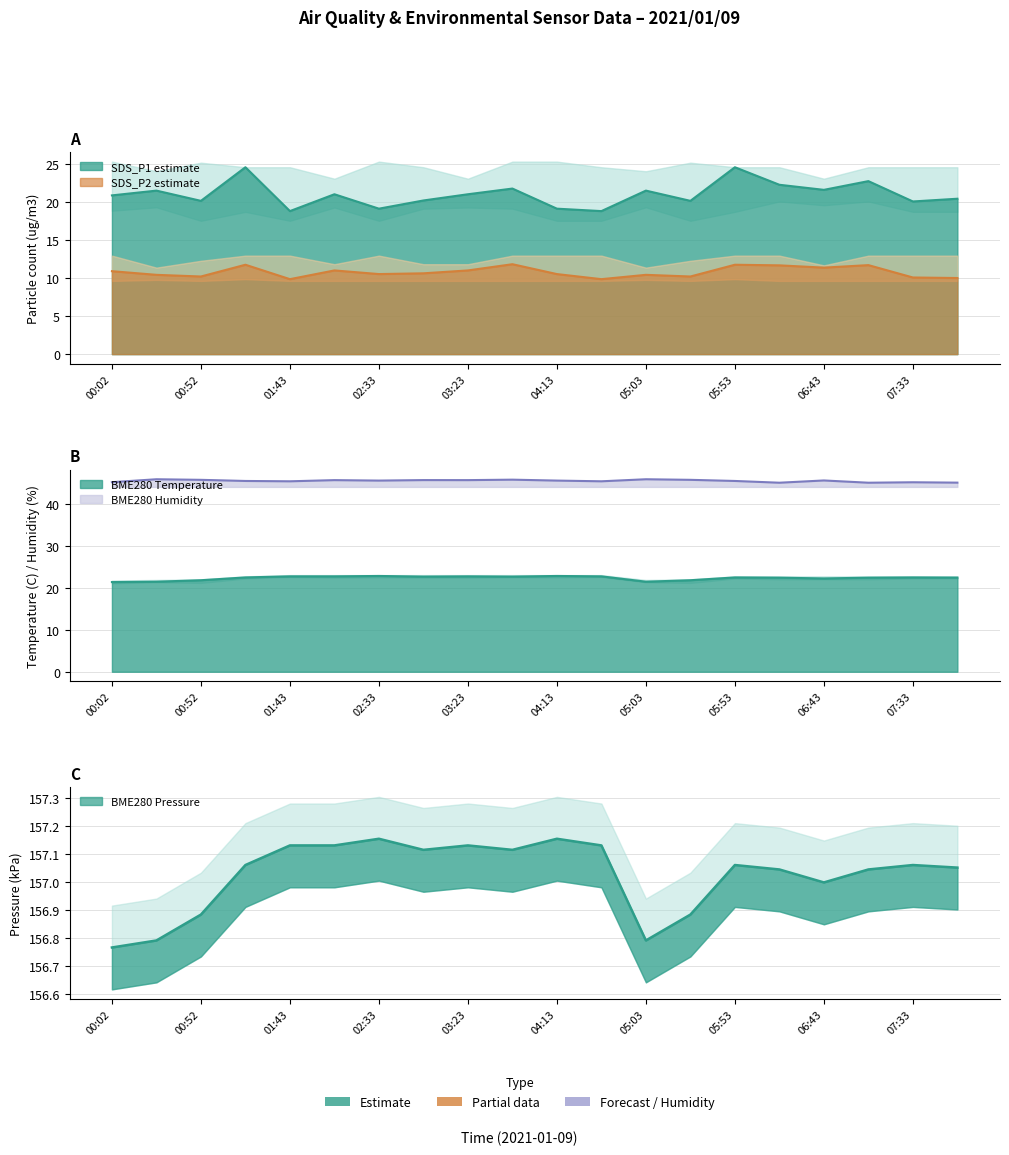

At which label does BME280_pressure reach its minimum?

00:02